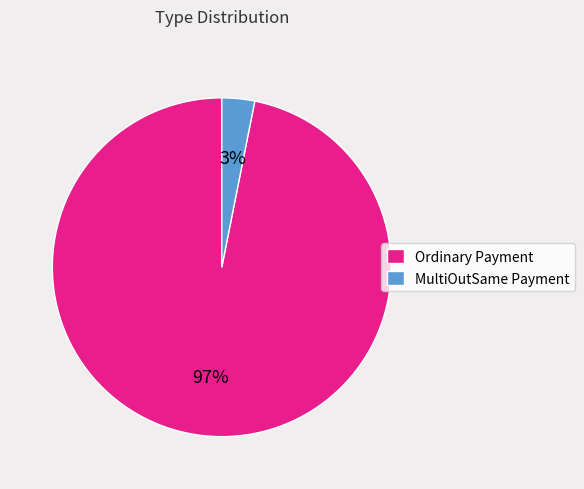

Do Ordinary Payment and MultiOutSame Payment together represent more than half of the pie?

Yes